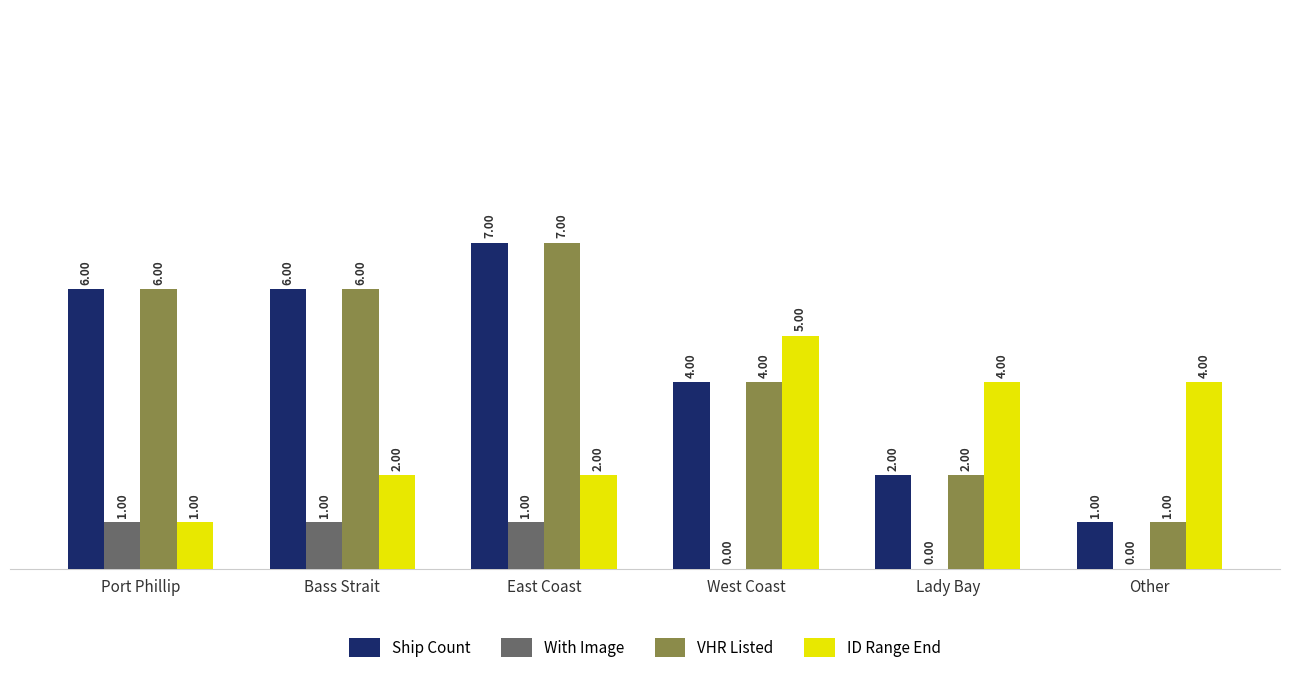

Which category has the highest value across all series?

East Coast